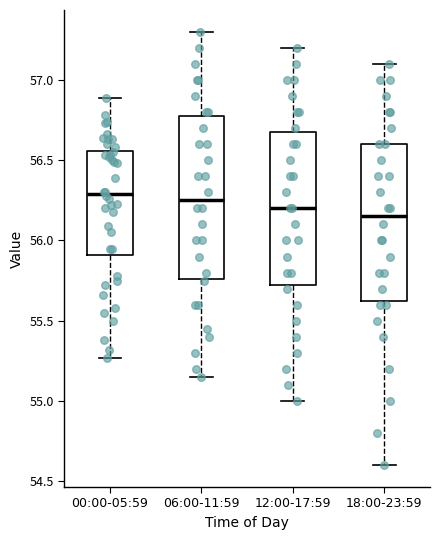

Where does the upper whisker of the box for 12:00-17:59 end on the y-axis? The values are not printed on the chart, so give them approximately, as read against the axis.

57.20